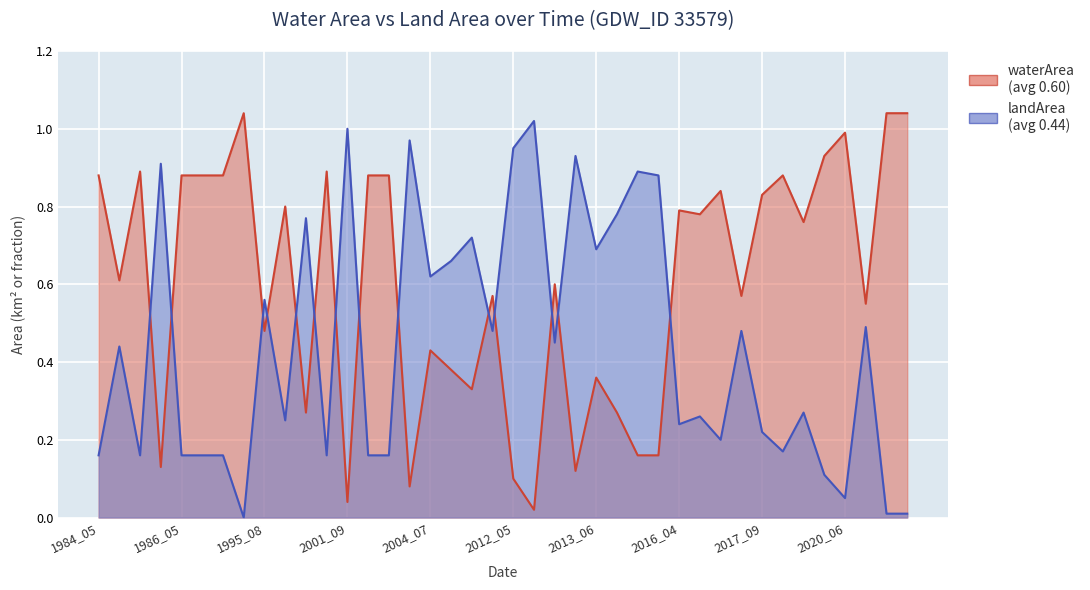

Between 2012_09 and 2016_06, which is larger?

2016_06